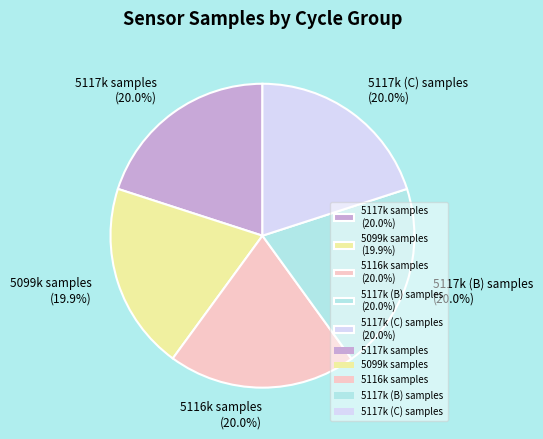

Does 5117k (C) samples (20.0%) account for over 50% of the chart?

No